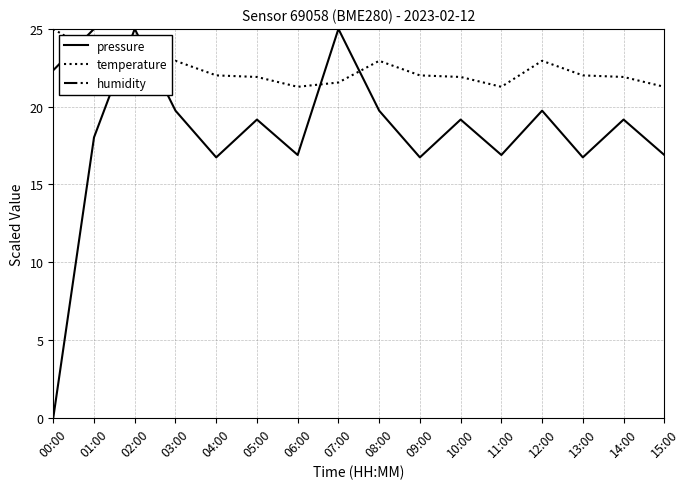

Is the value of pressure at 09:00 greater than the value of temperature at 13:00?

No